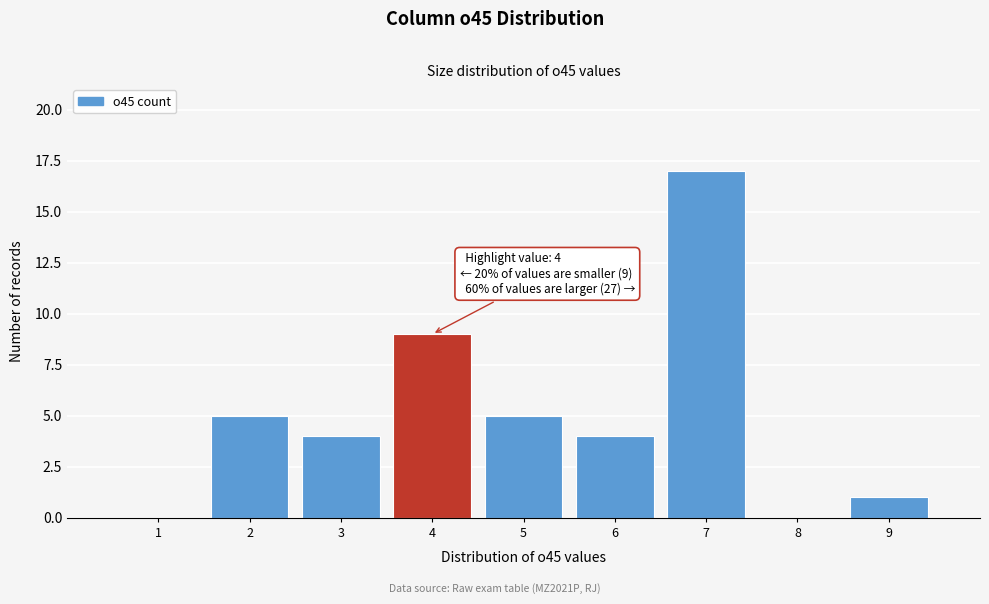

Over which range of the x-axis is the bar tallest?

6.5 to 7.5